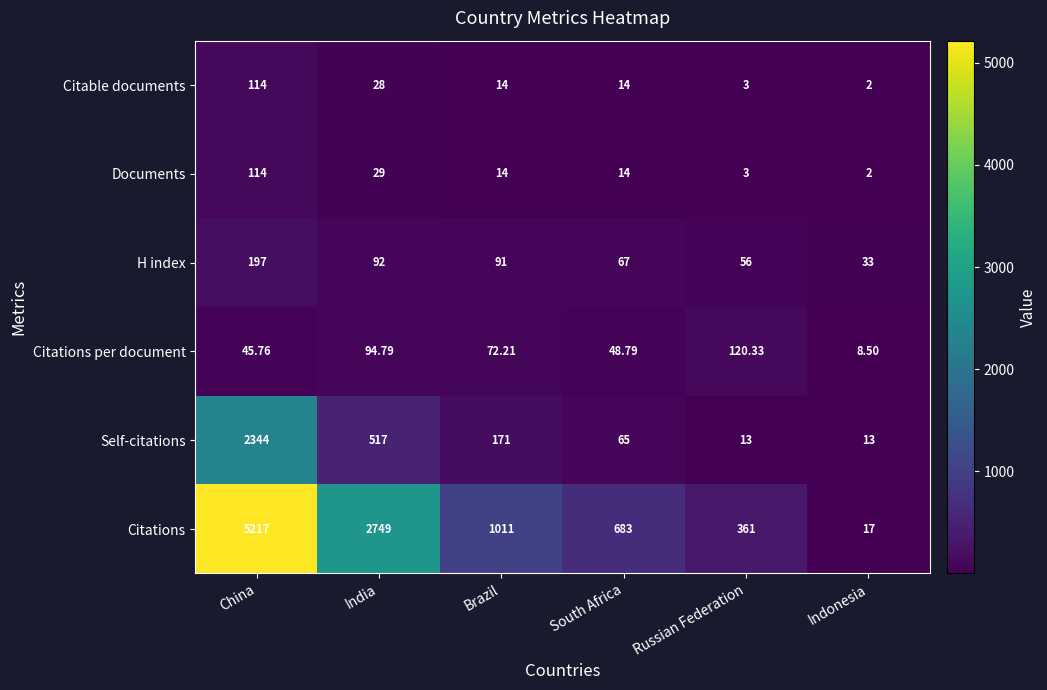

At how many categories does at least one series exceed 1705?

2